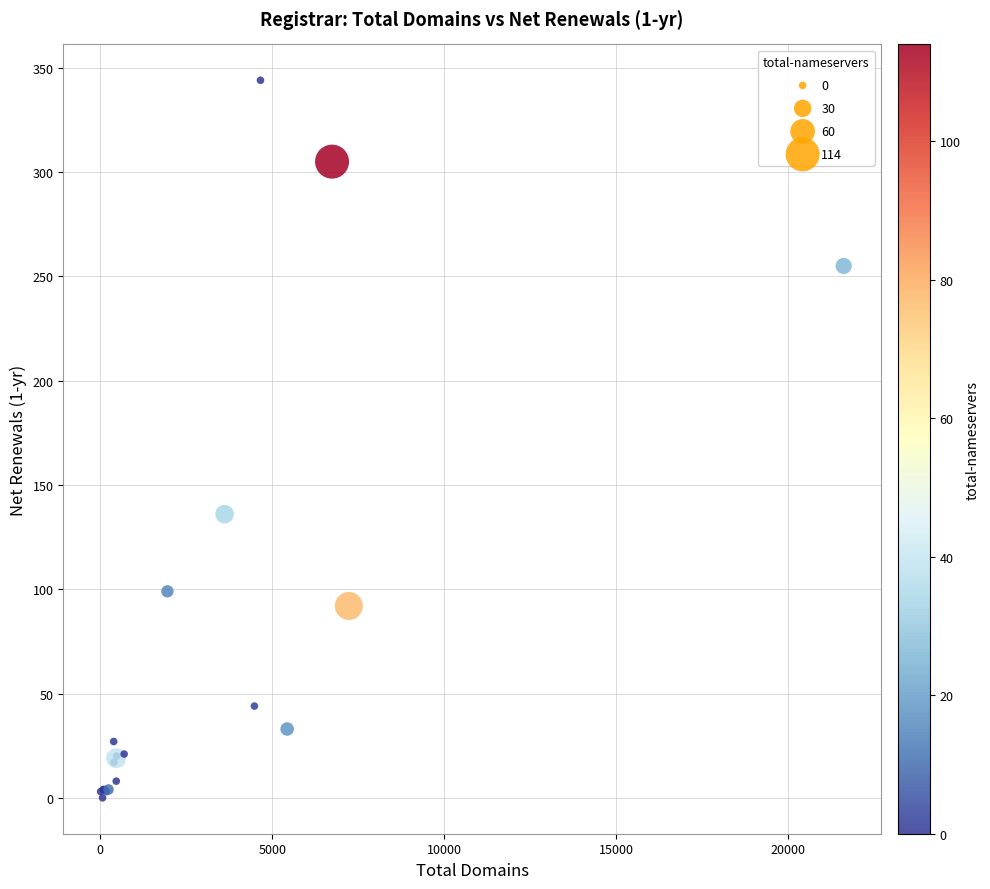

What Y value in the scatter plot is closest to 172?

136